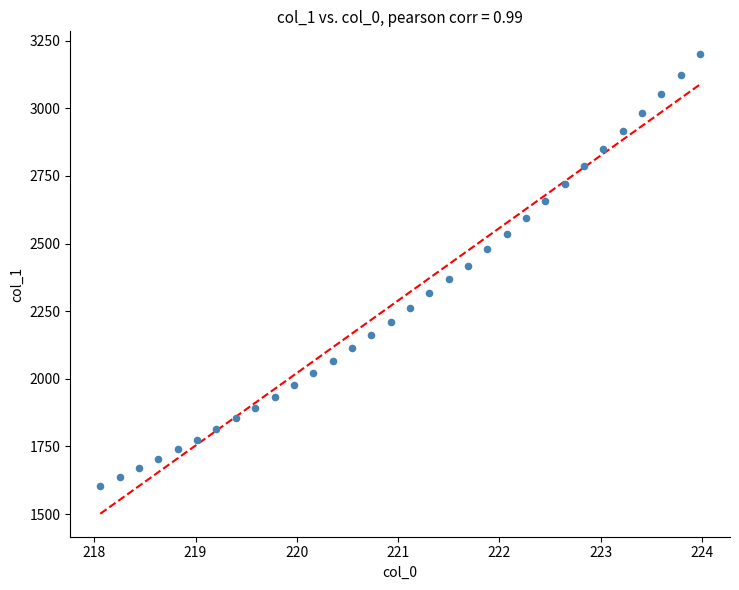

What is the range of X values (max minus min)?

5.9